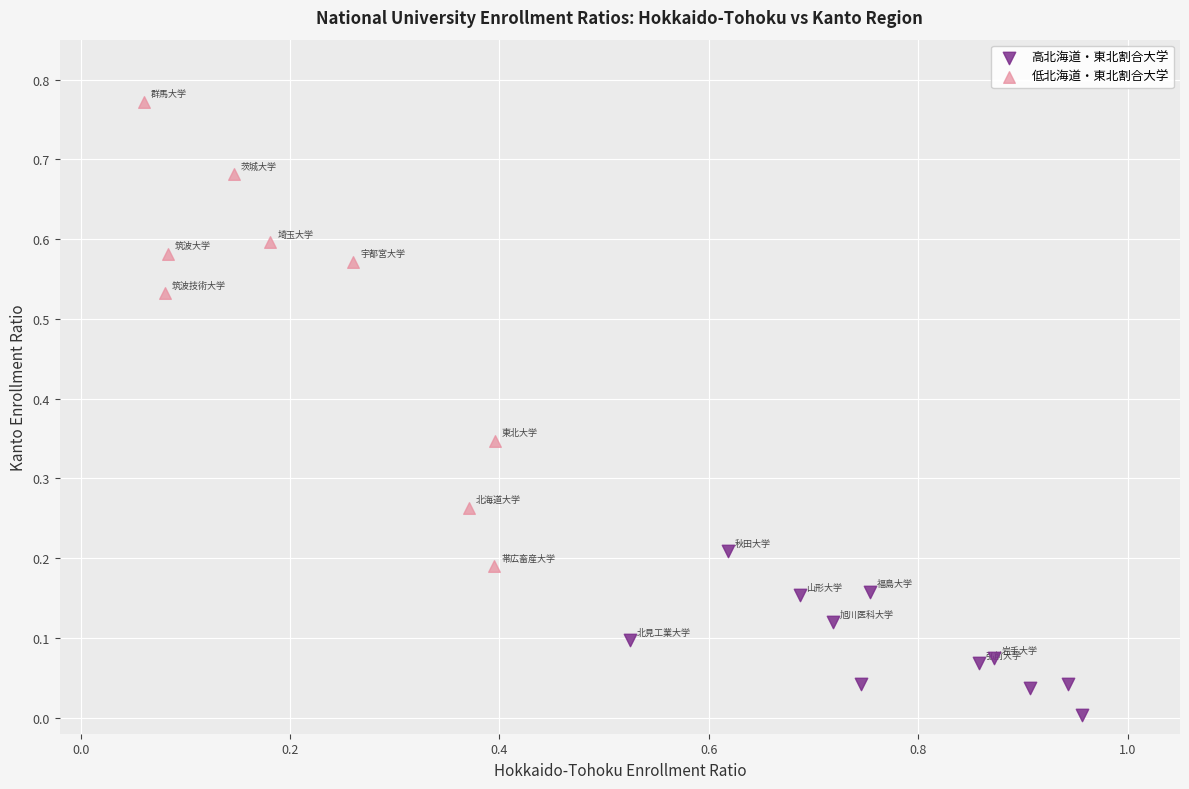

Which series reaches the minimum Y coordinate?

高北海道・東北割合大学